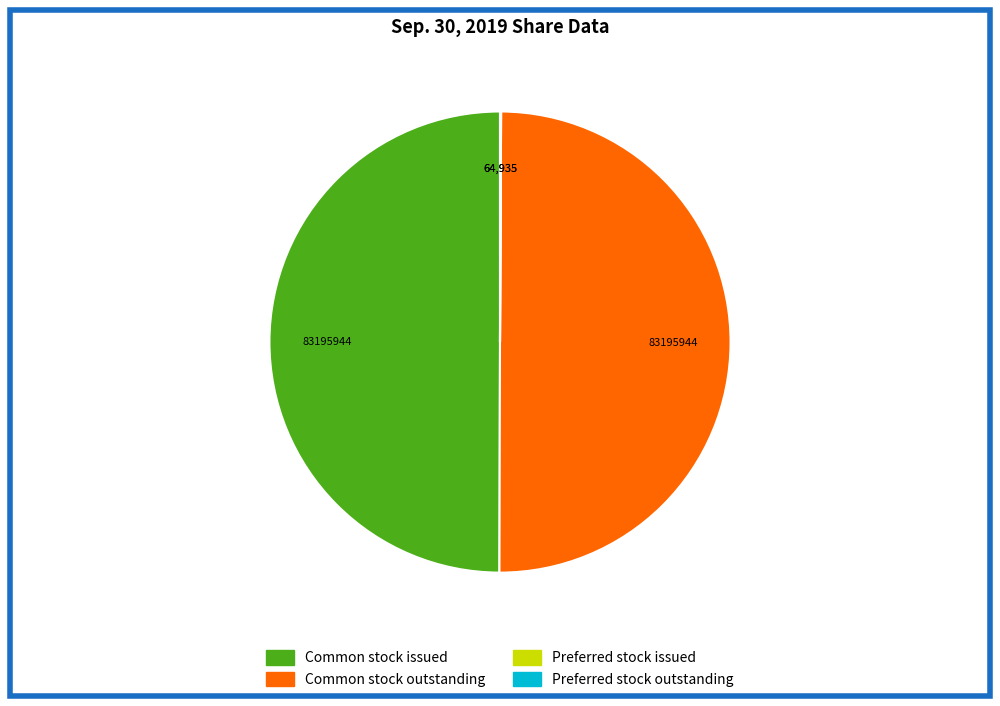

How many segments does this pie chart have?

4